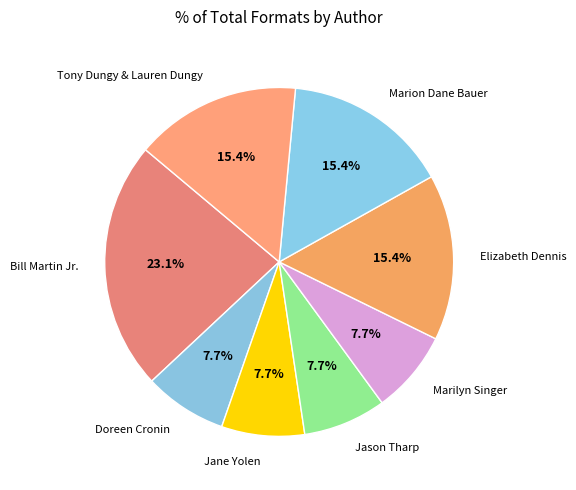

How many segments does this pie chart have?

8